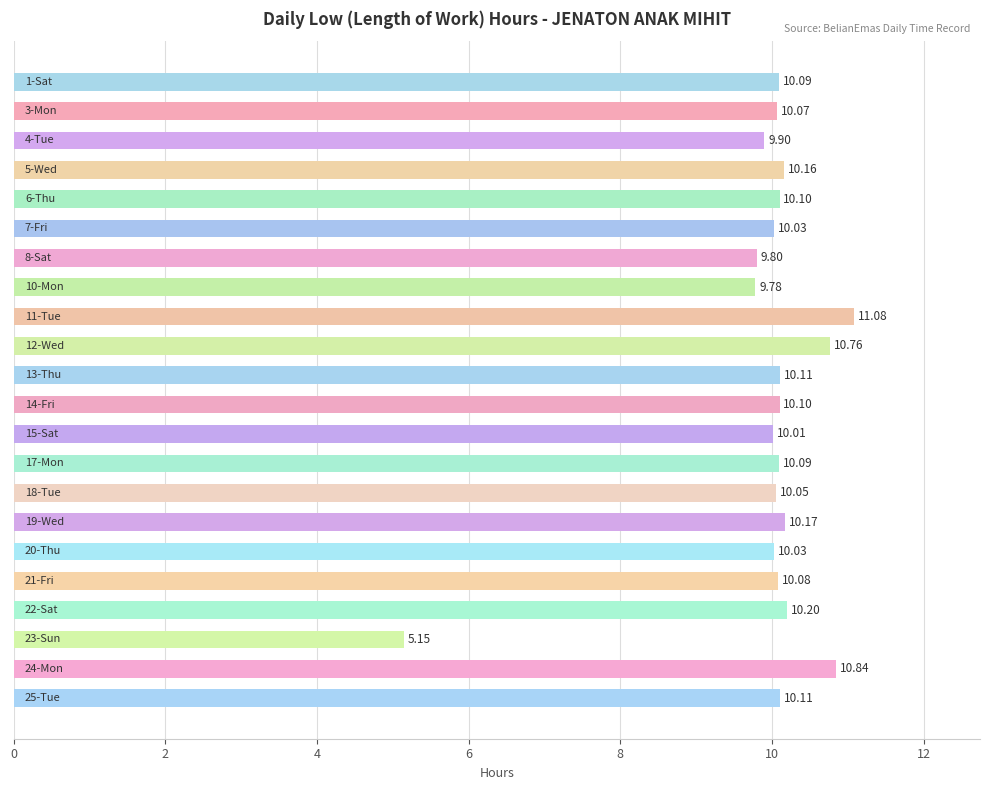

What is the sum of all values?

218.7